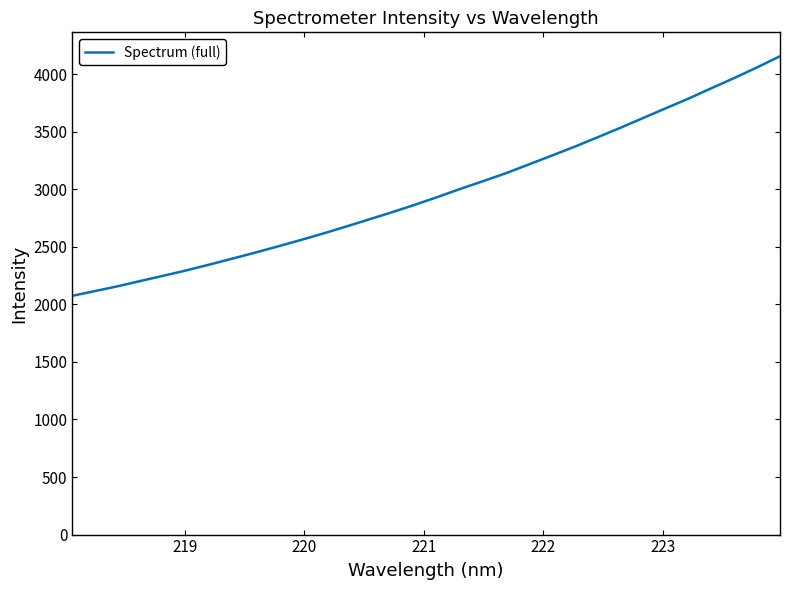

What is the minimum value shown in the chart?

2074.2